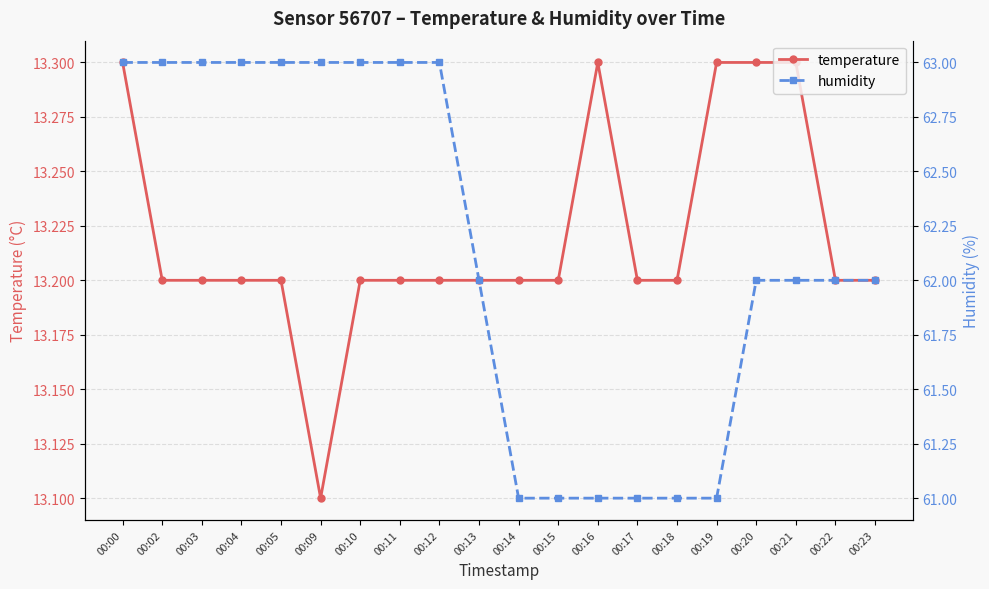

Does the chart have visible grid lines?

Yes